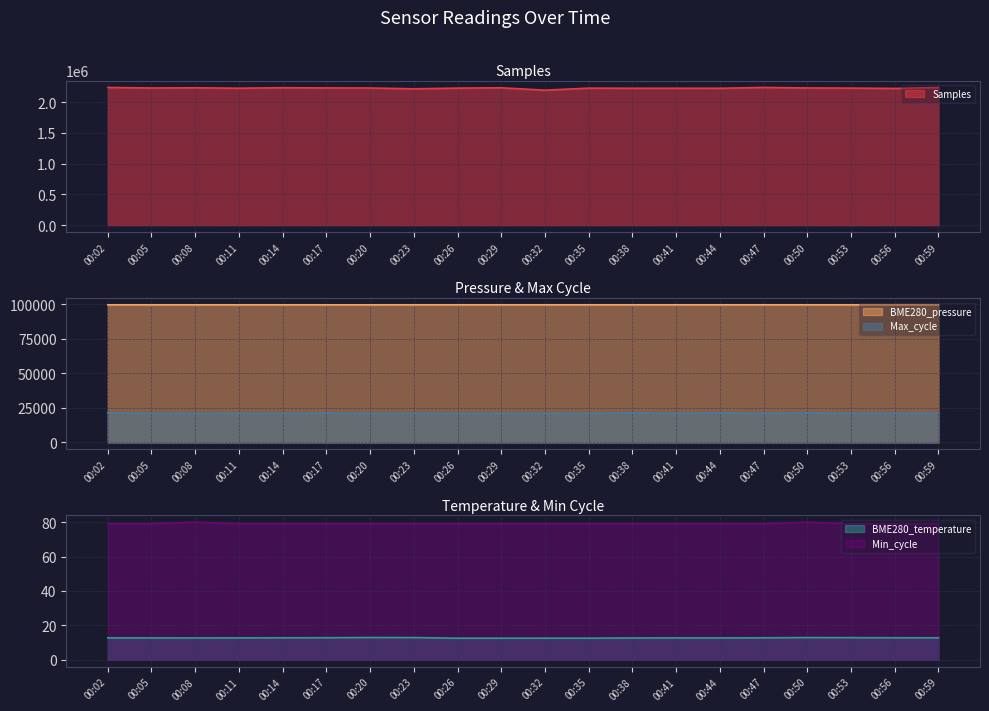

At how many categories does at least one series exceed 1908886?

20